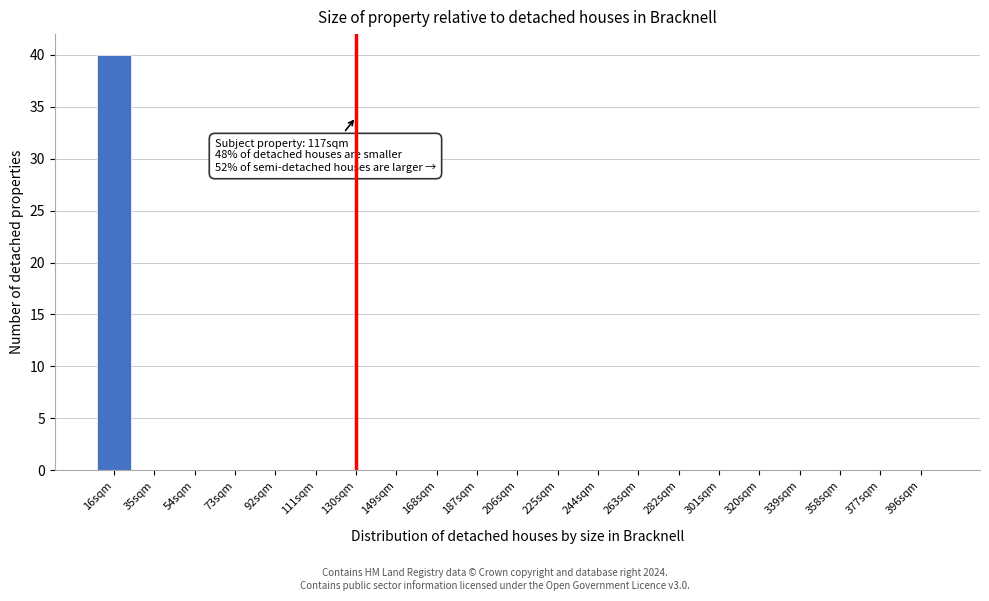

Reading right to left, what are all the values shown in this chart?

396sqm=0	377sqm=0	358sqm=0	339sqm=0	320sqm=0	301sqm=0	282sqm=0	263sqm=0	244sqm=0	225sqm=0	206sqm=0	187sqm=0	168sqm=0	149sqm=0	130sqm=0	111sqm=0	92sqm=0	73sqm=0	54sqm=0	35sqm=0	16sqm=40